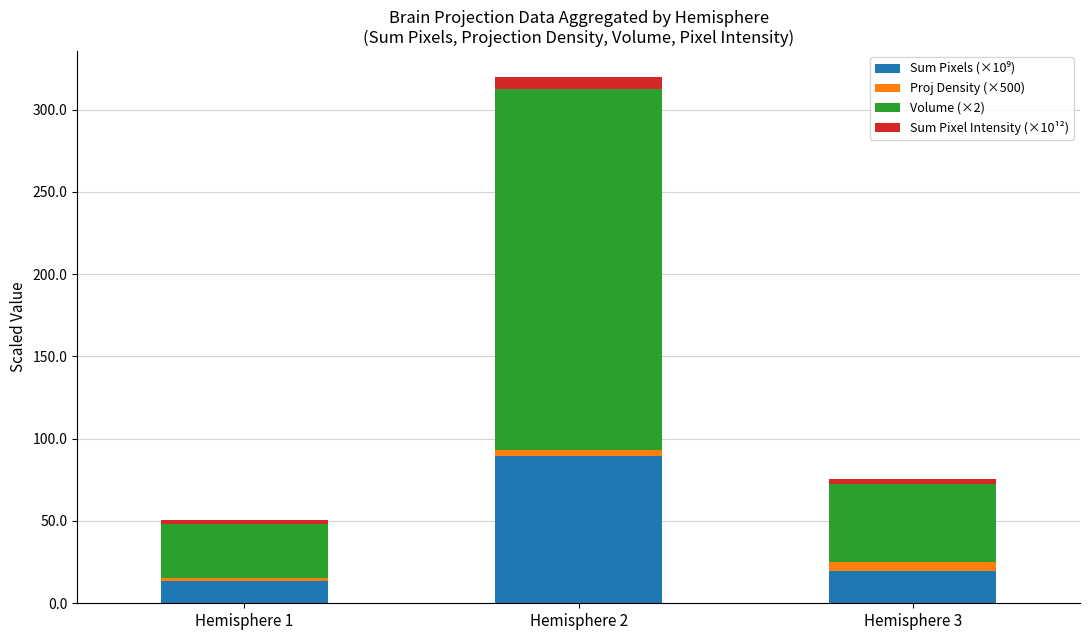

How many bars are there in total?

3